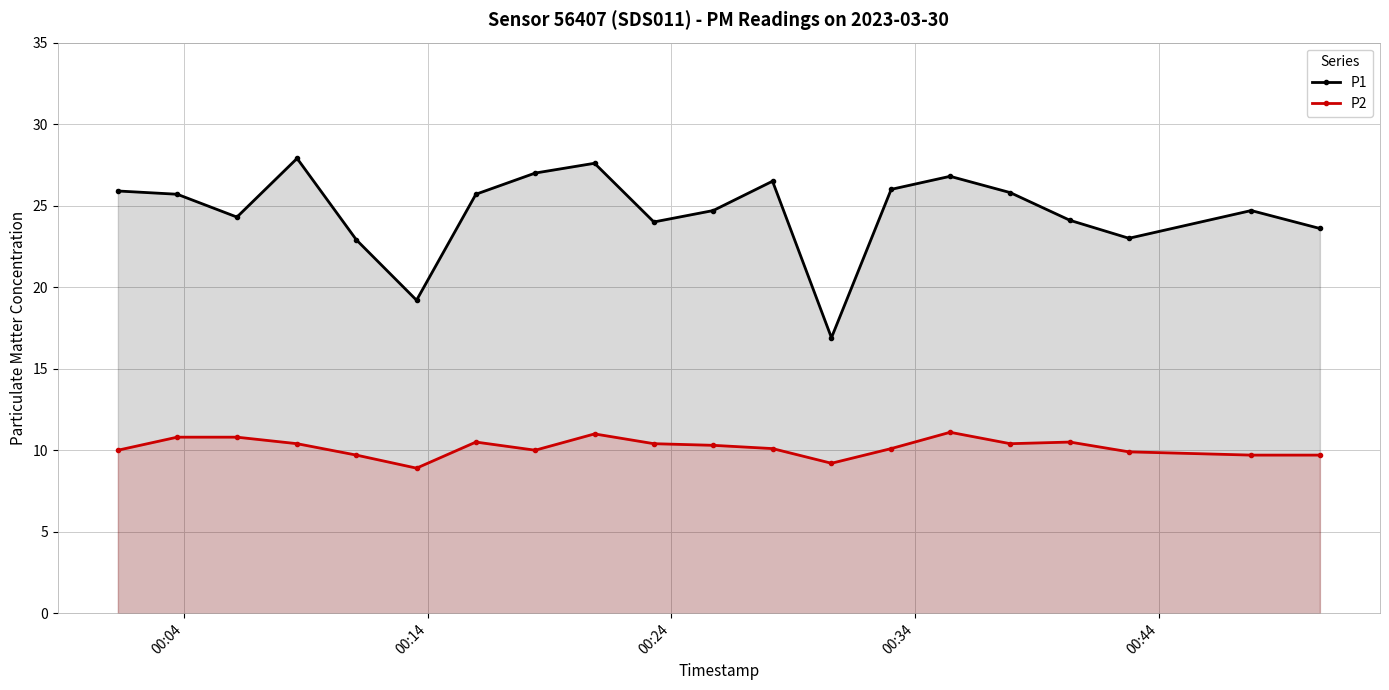

What is the highest value of the P1 series?

27.9